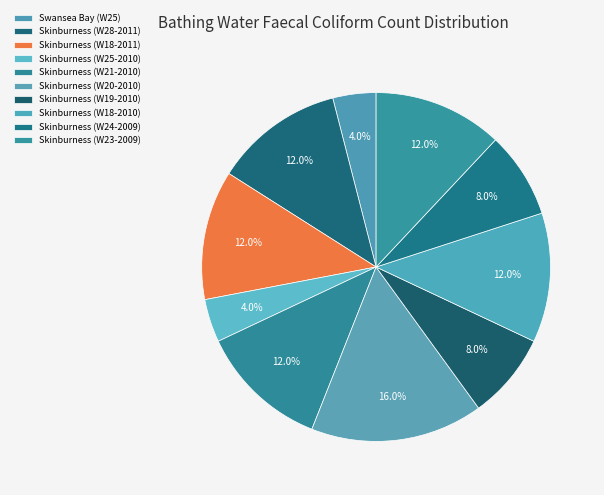

Approximately how many times larger is the value at Skinburness (W18-2010) compared to Skinburness (W19-2010)?

1.5